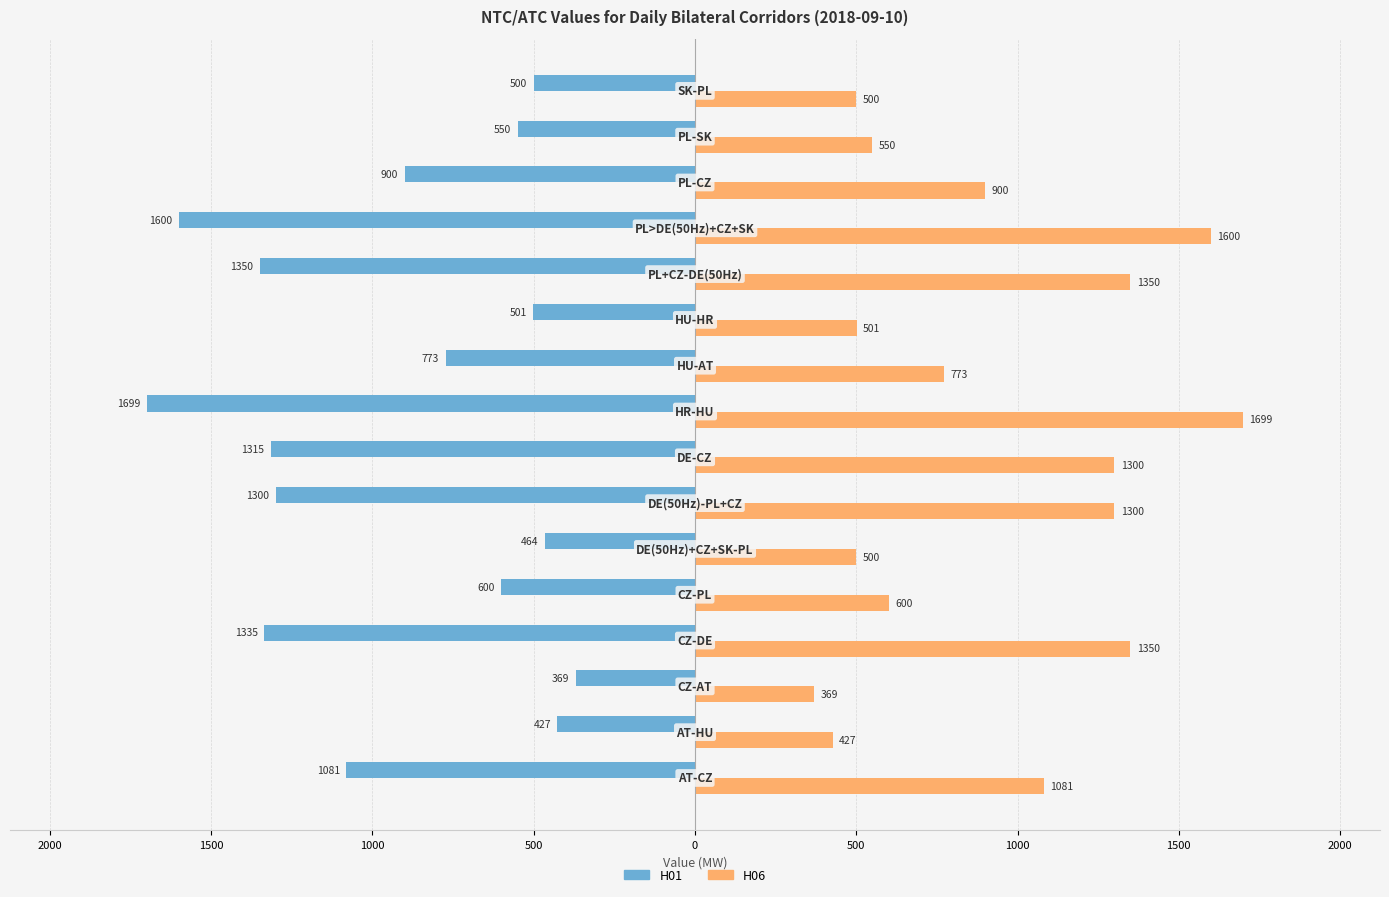

What are all the series names shown in the legend?

H01, H06